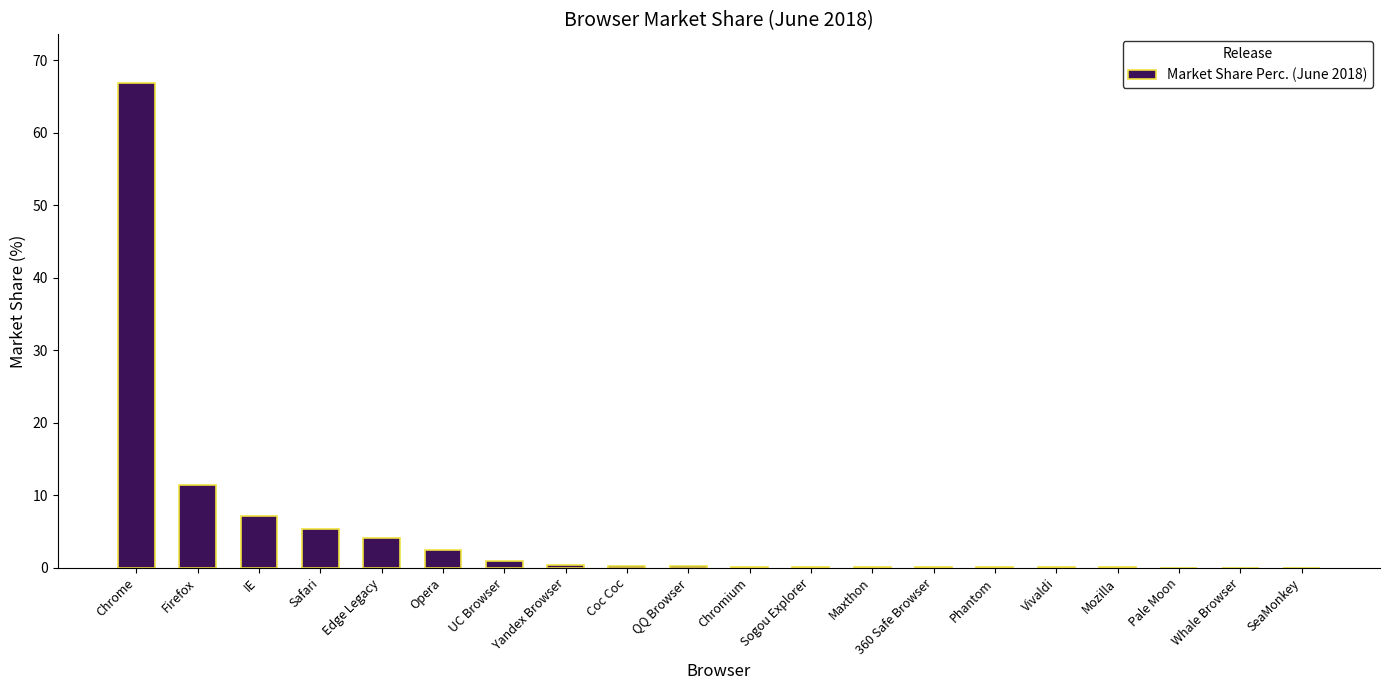

Is it true that the value at Chrome is 66.9?

True